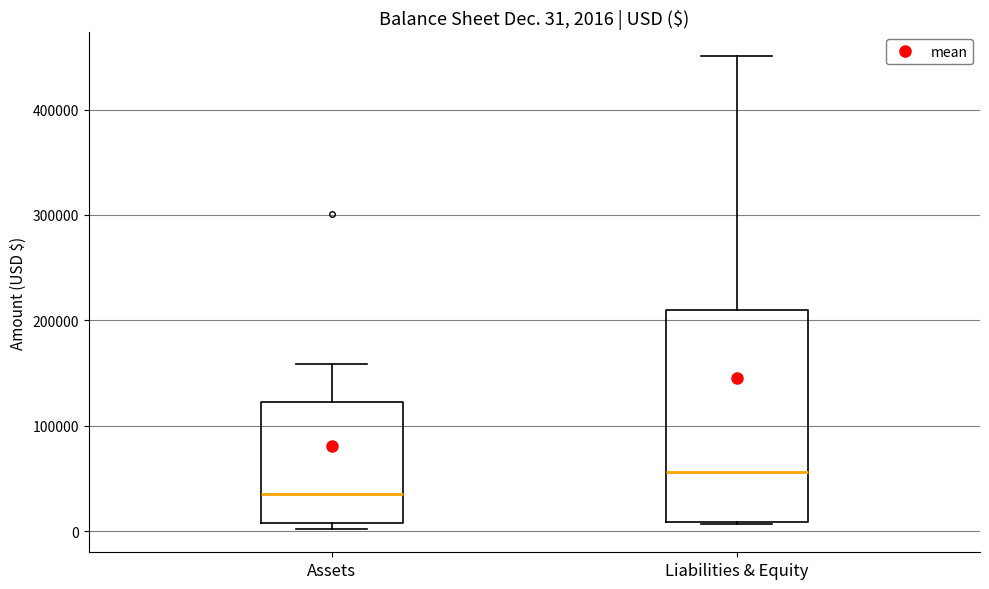

Which box has the lowest median line?

Assets